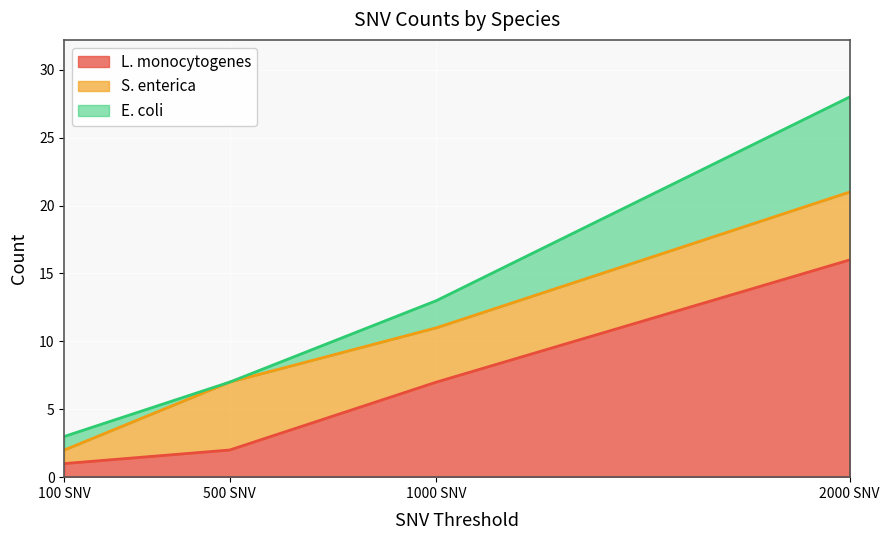

What is the label of the 4th point from the left?

2000 SNV